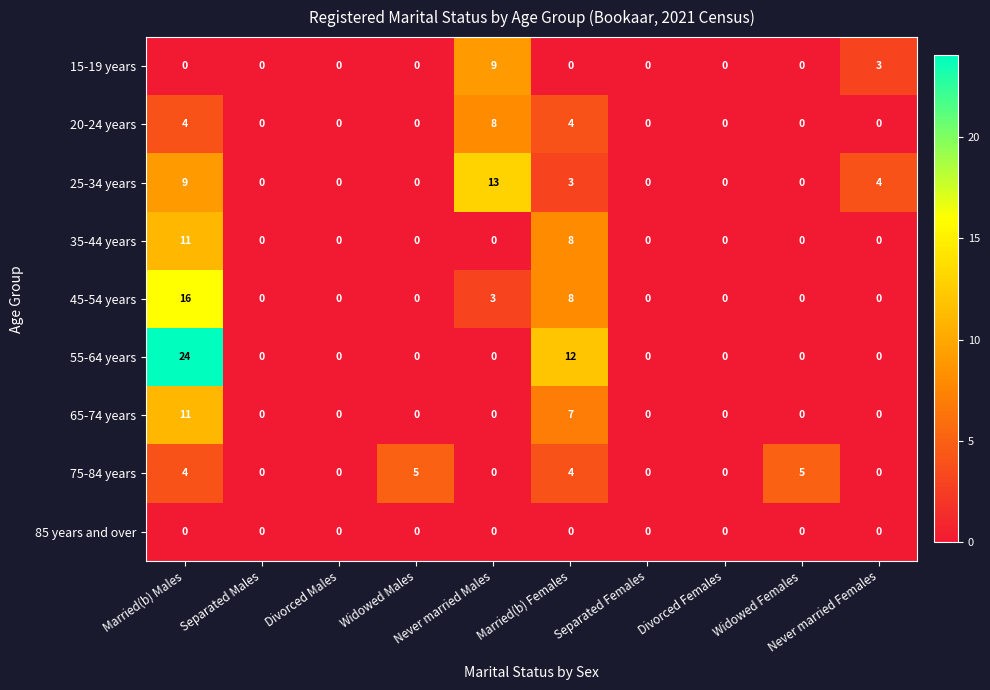

Which series has the largest range (max minus min)?

55-64 years